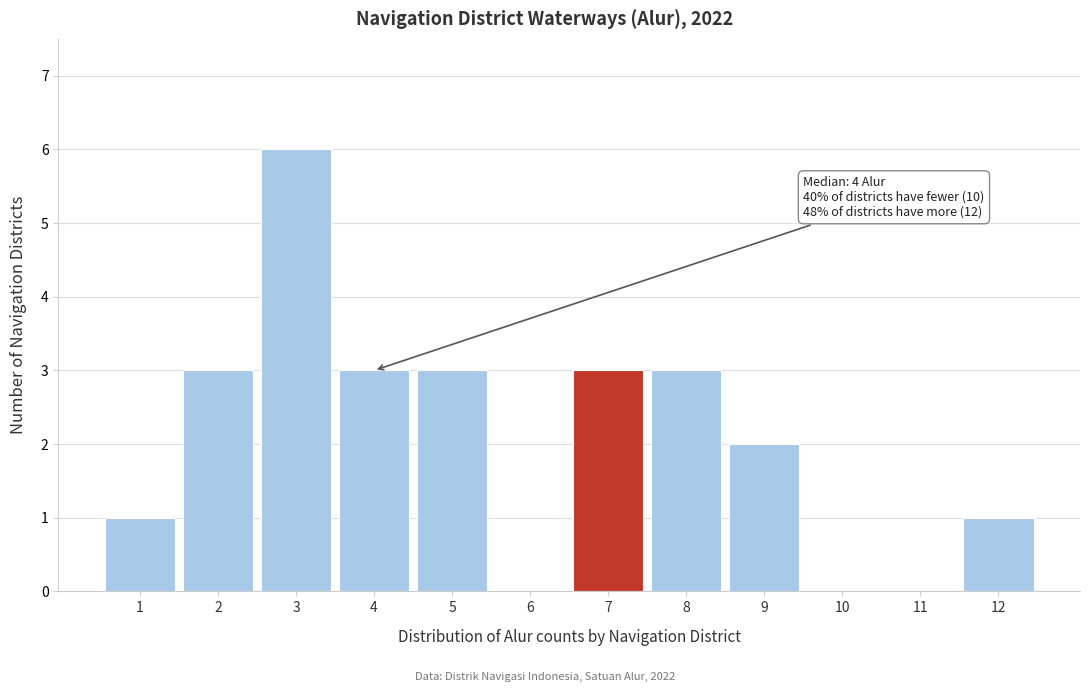

Over which range of the x-axis is the bar tallest?

2.5 to 3.5